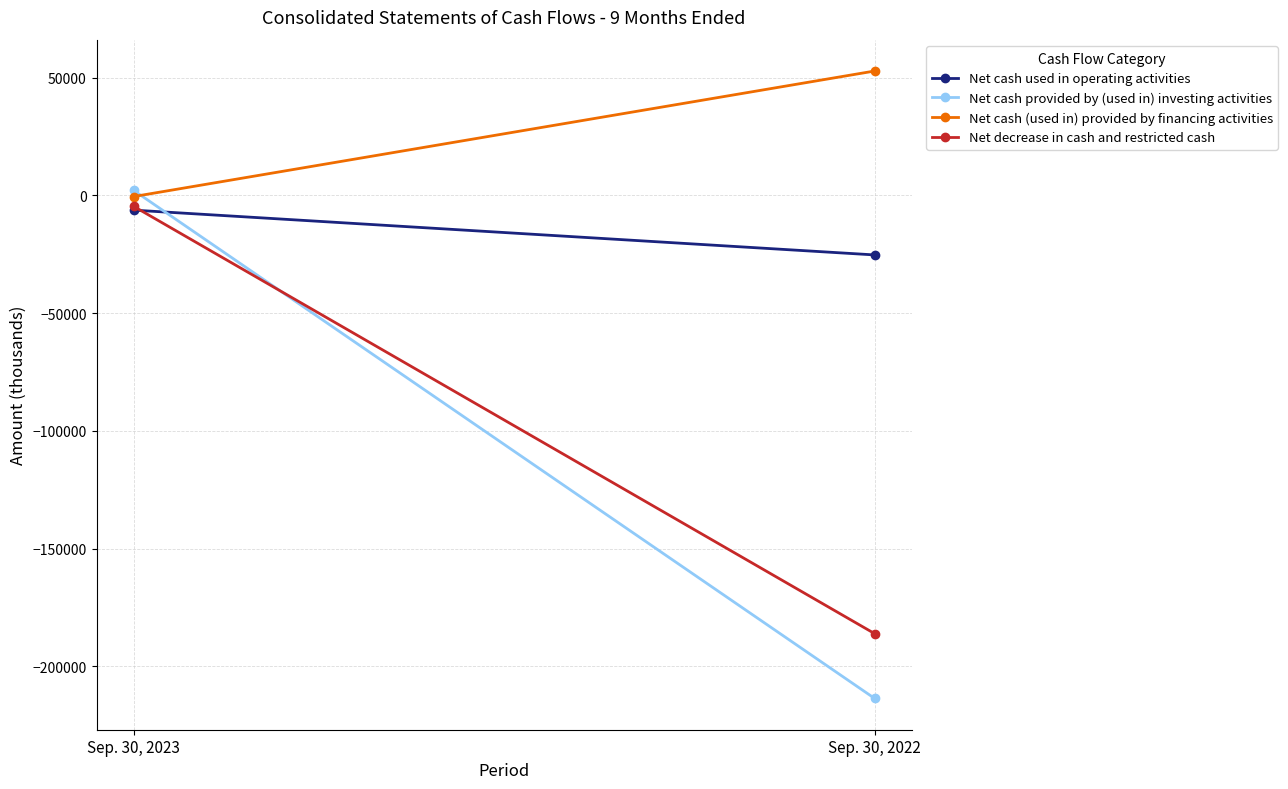

Reading left to right, extract all data points from this chart.

Net cash used in operating activities: -6263	-25282
Net cash provided by (used in) investing activities: 2137	-213549
Net cash (used in) provided by financing activities: -510	52790
Net decrease in cash and restricted cash: -4636	-186041